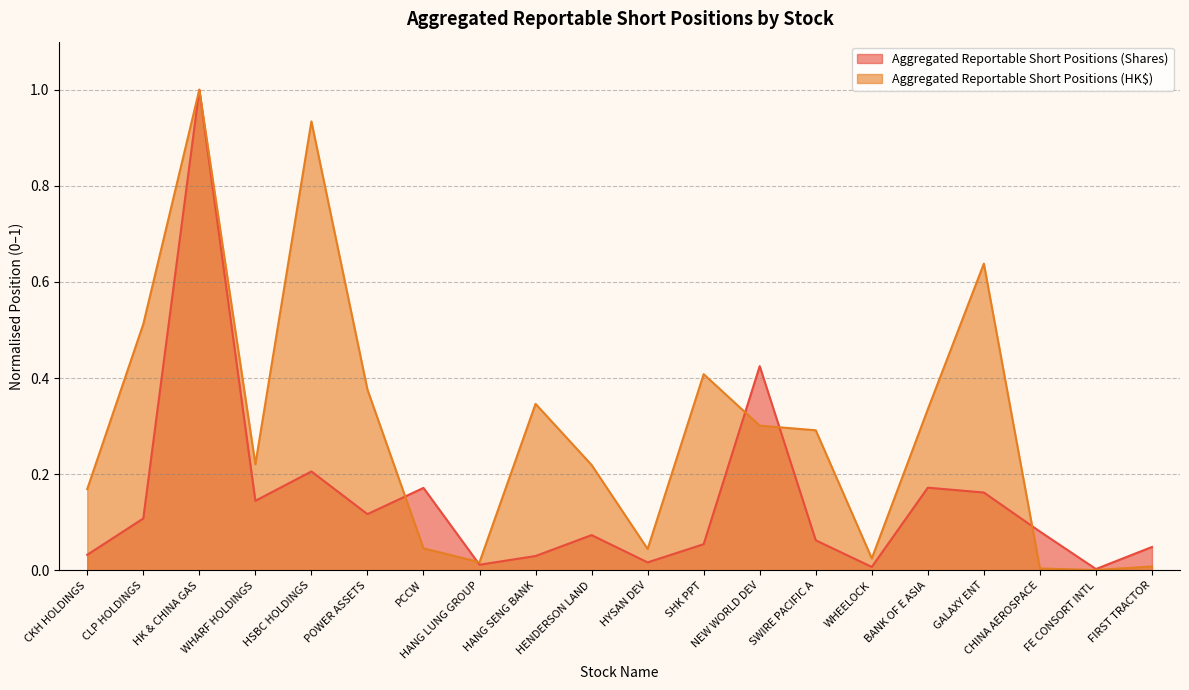

What is the maximum value for Aggregated Reportable Short Positions (Shares)?

1.0